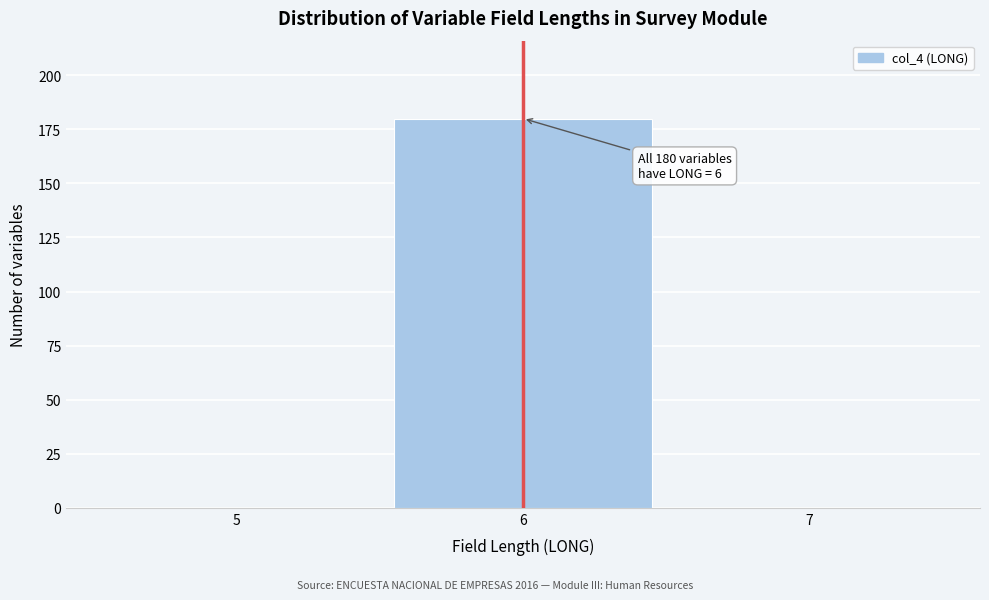

Over which range of the x-axis is the bar tallest?

5.5 to 6.5